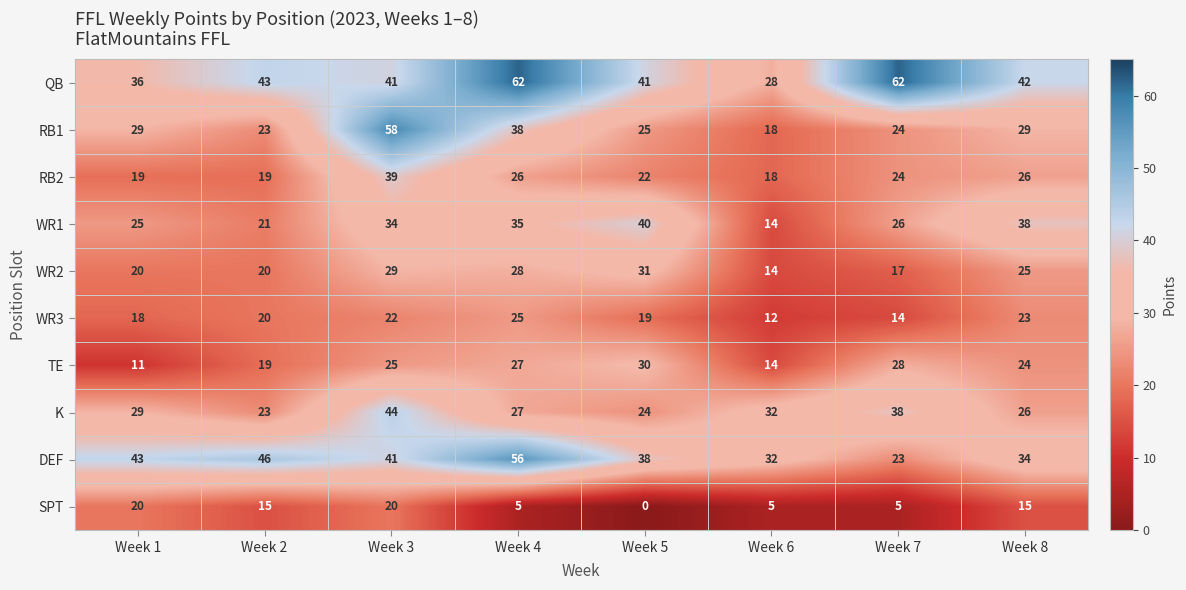

At which category does the chart reach its minimum across all series?

Week 5